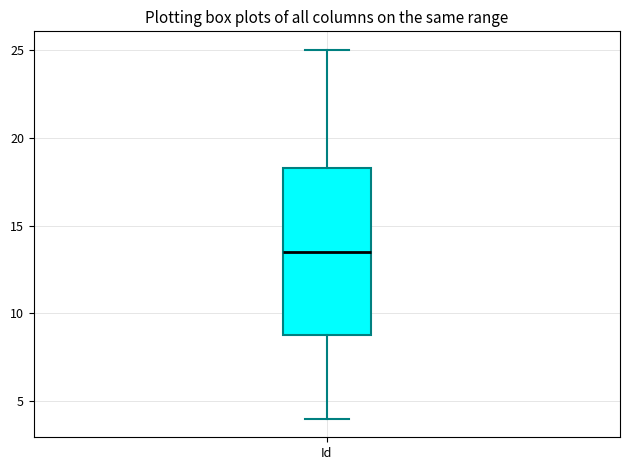

Transcribe this box plot: give where the median line is, the range the box spans, and where the two whiskers end, as read against the y-axis. The values are not printed on the chart, so give them approximately, as read against the axis.

median 13.5, box 9.0 to 18.5, whiskers 4.0 to 25.0